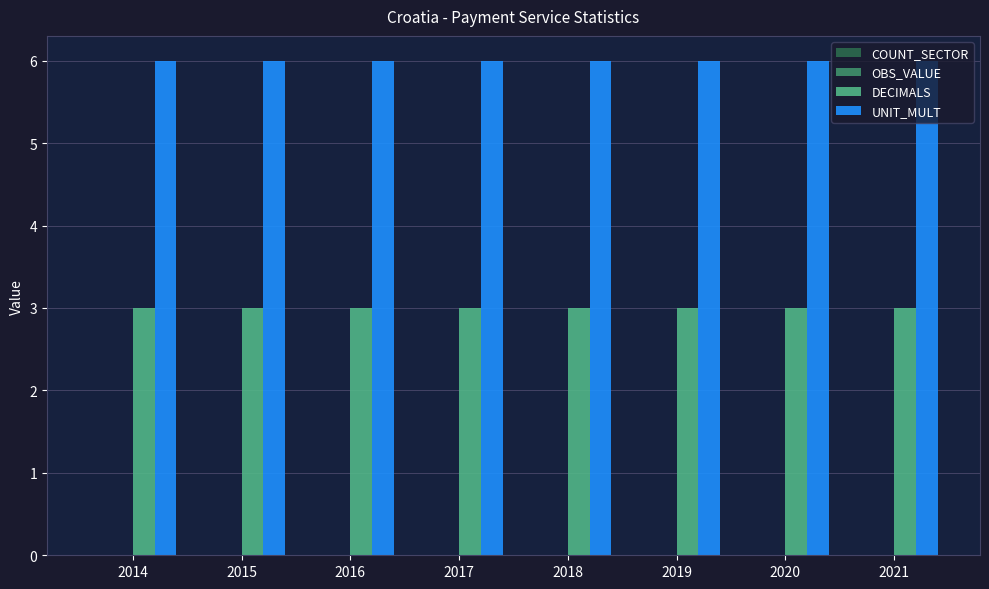

True or false: UNIT_MULT has a value of 2 at 2016.

False